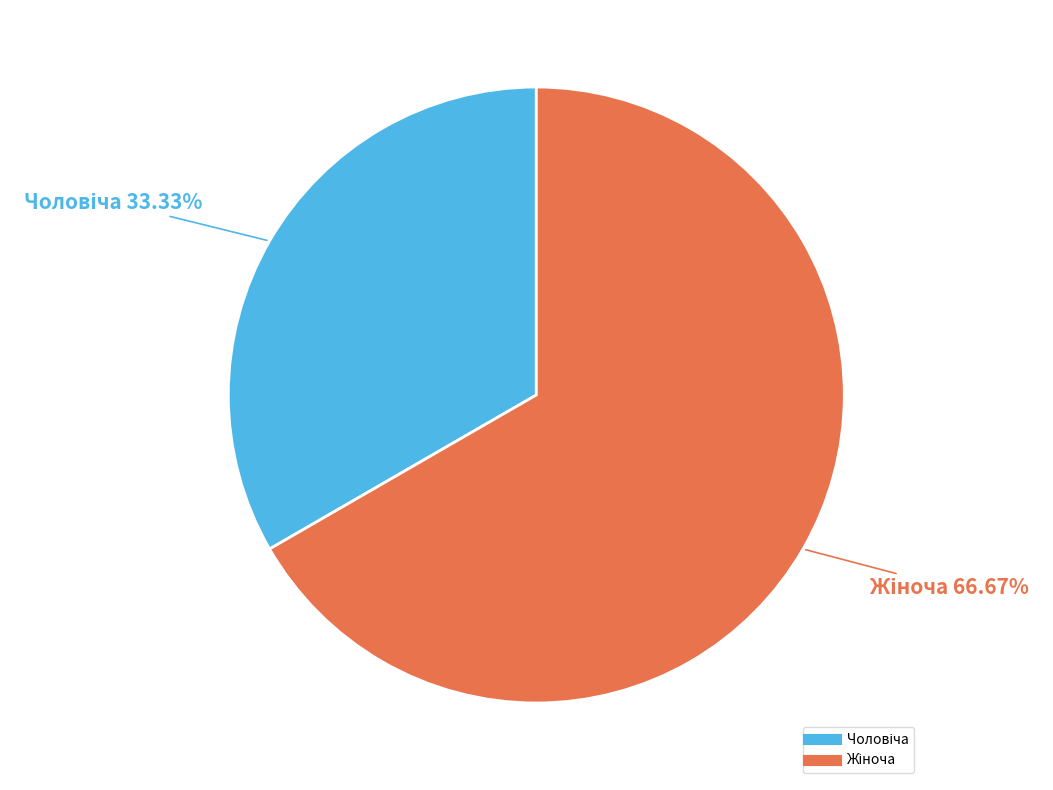

To the nearest percent, what is the average slice percentage?

50%